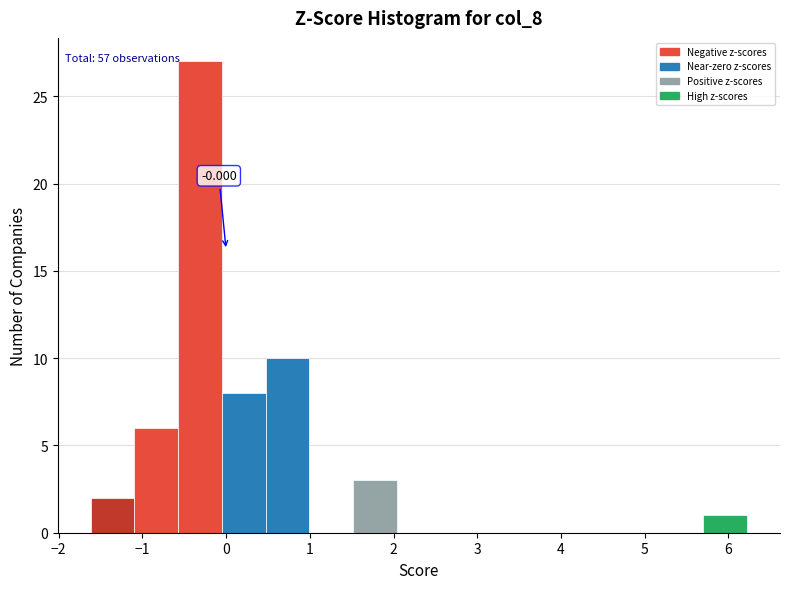

Over which range of the x-axis is the bar tallest?

-0.6 to 0.0